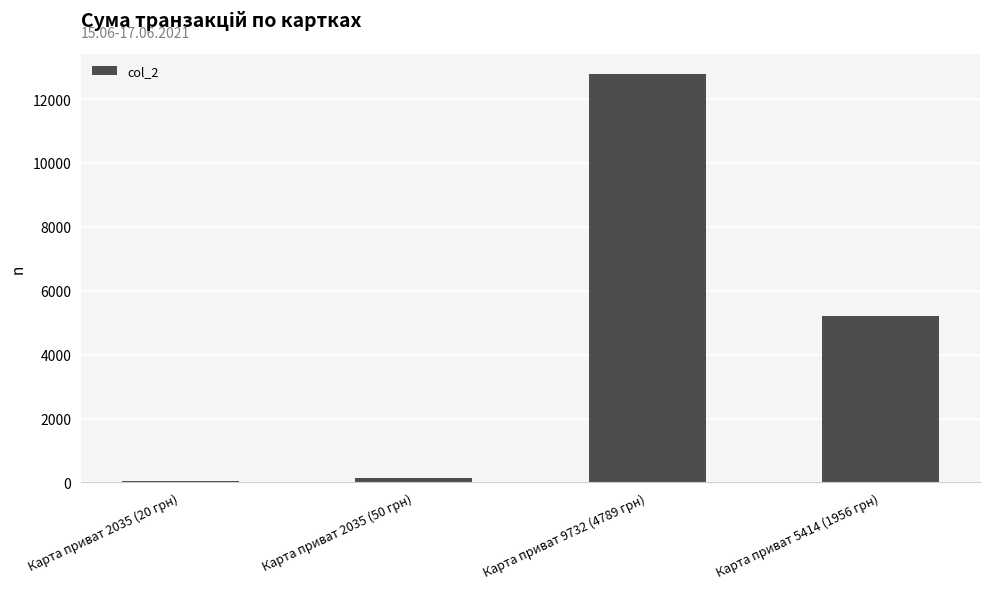

What is the minimum value shown in the chart?

53